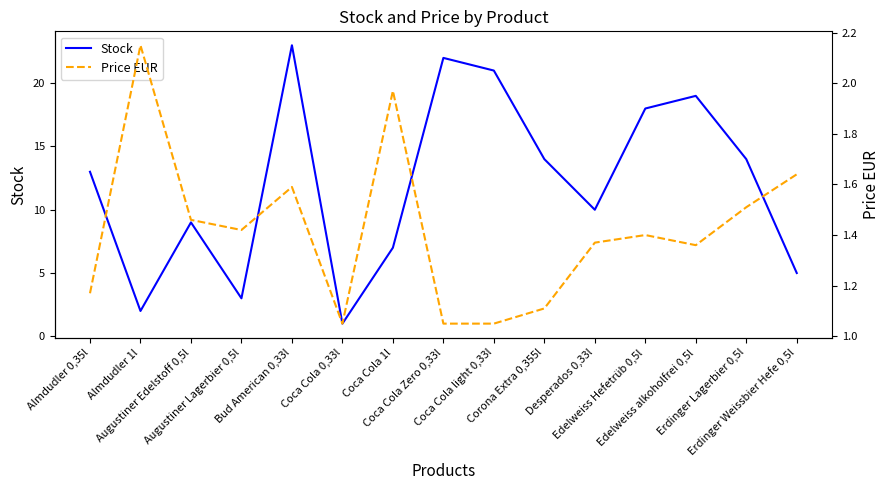

What is the average value of the Stock series?

12